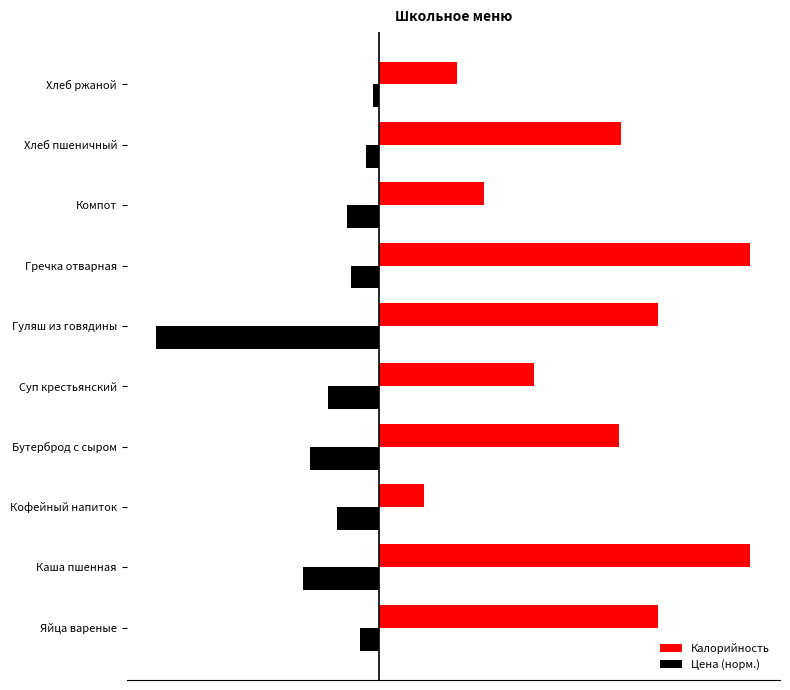

Which series has the largest total across all categories?

Калорийность